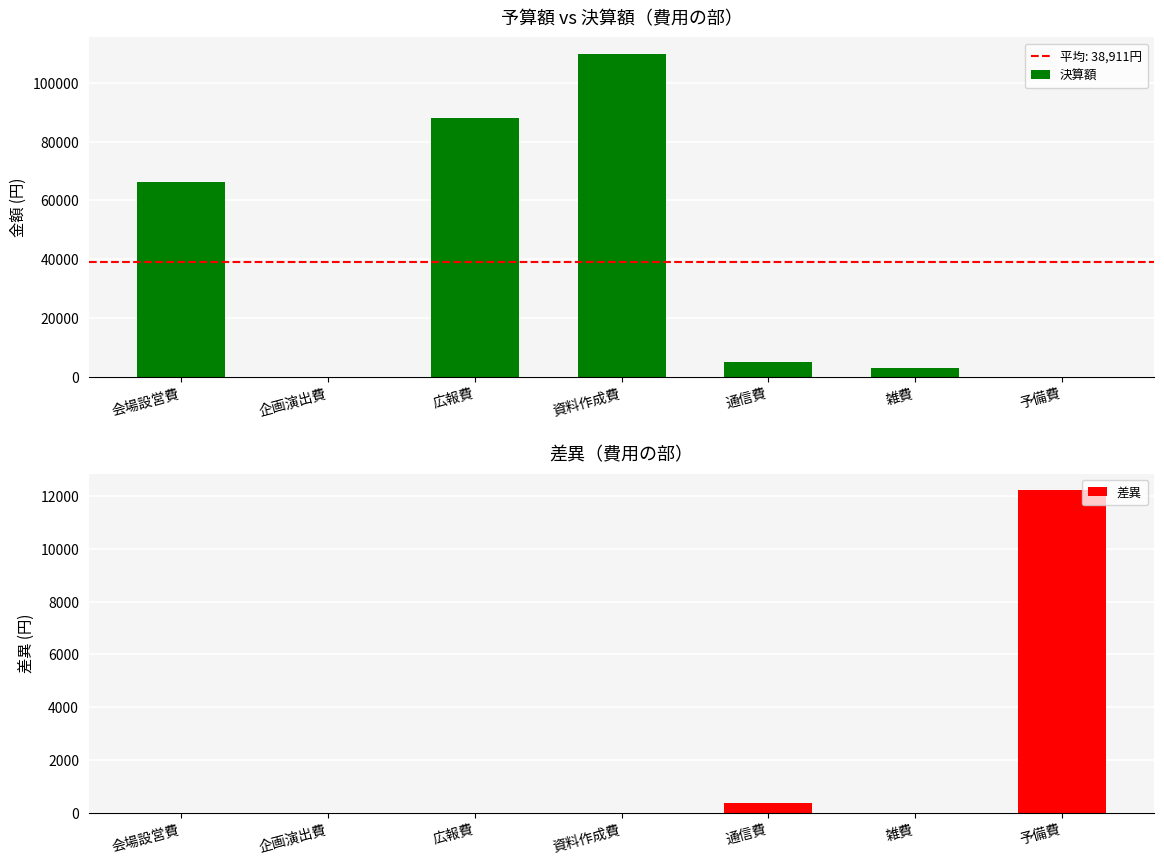

How many bars are there in total?

14